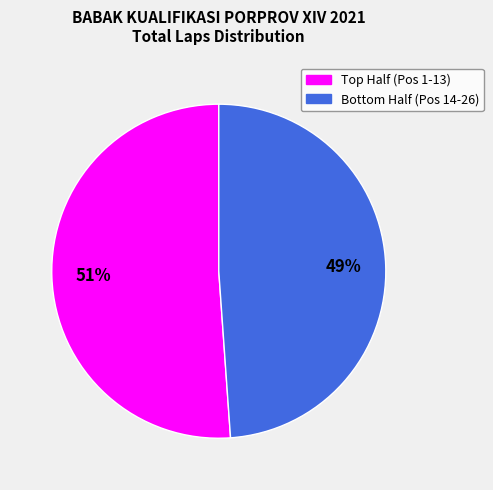

To the nearest percent, what is the average slice percentage?

50%